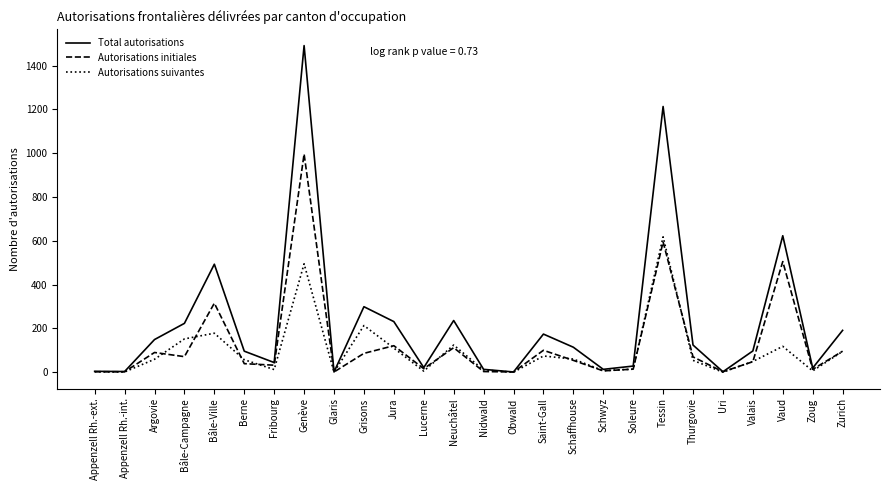

Where is the first local maximum for Autorisations suivantes?

Bâle-Ville